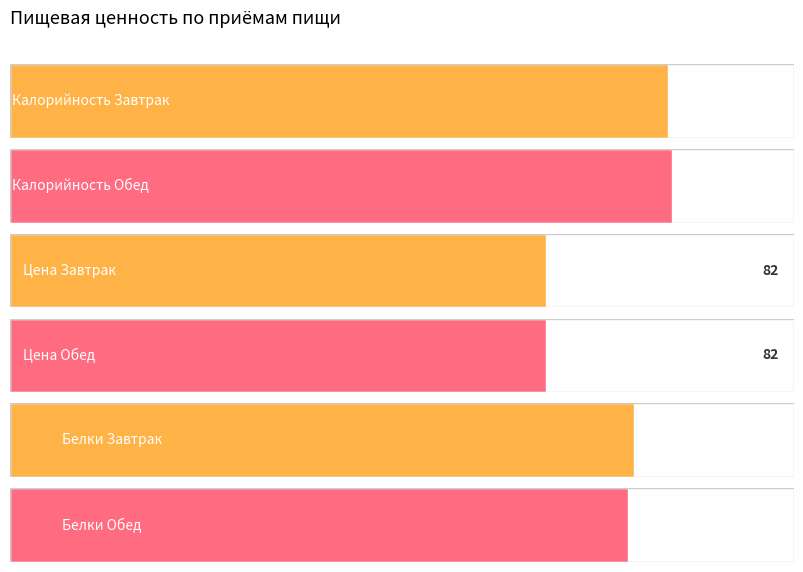

What is the sum of all Калорийность values?

1682.6